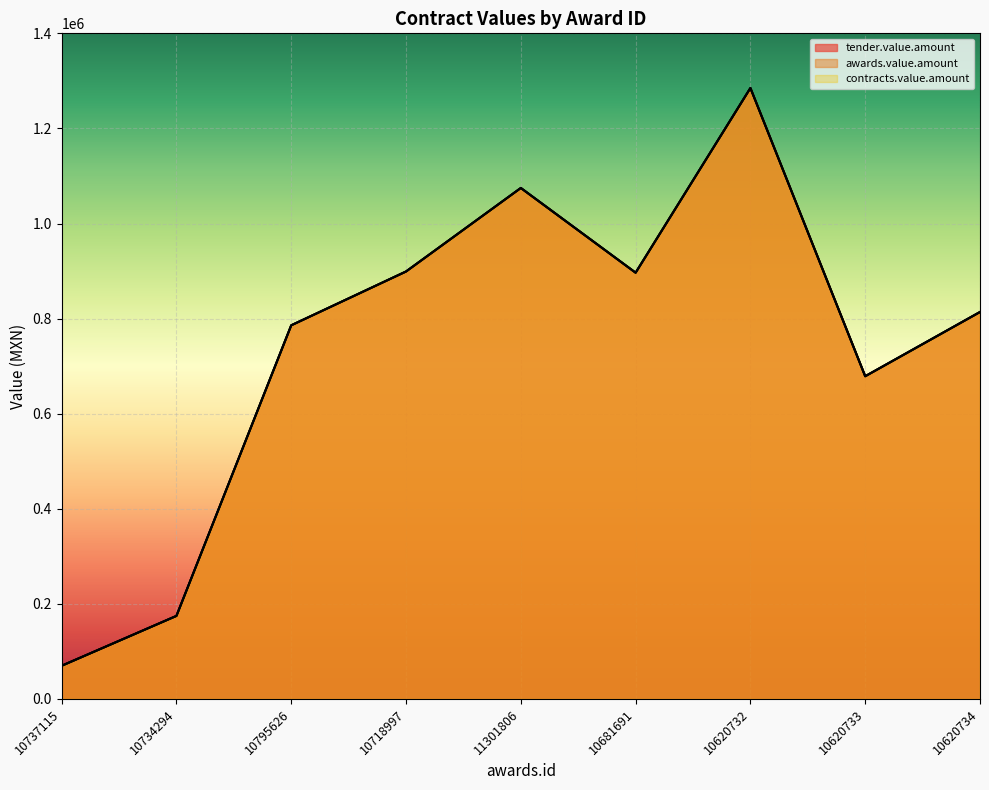

Is the value of contracts.value.amount at 10734294 greater than the value of tender.value.amount at 10795626?

No